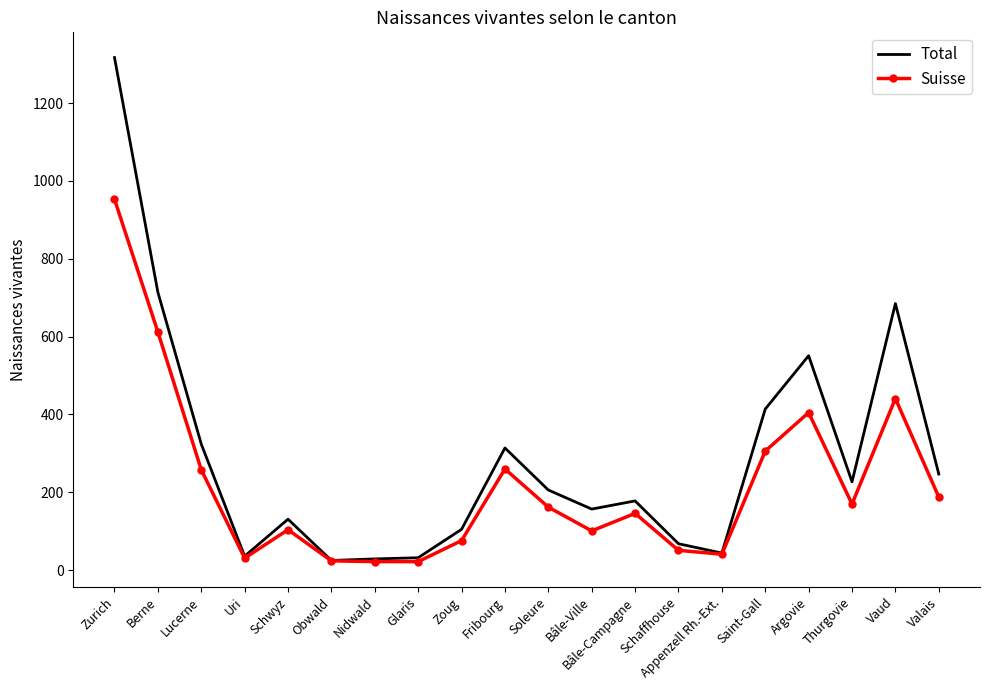

At which label is Suisse closest to 487?

Vaud